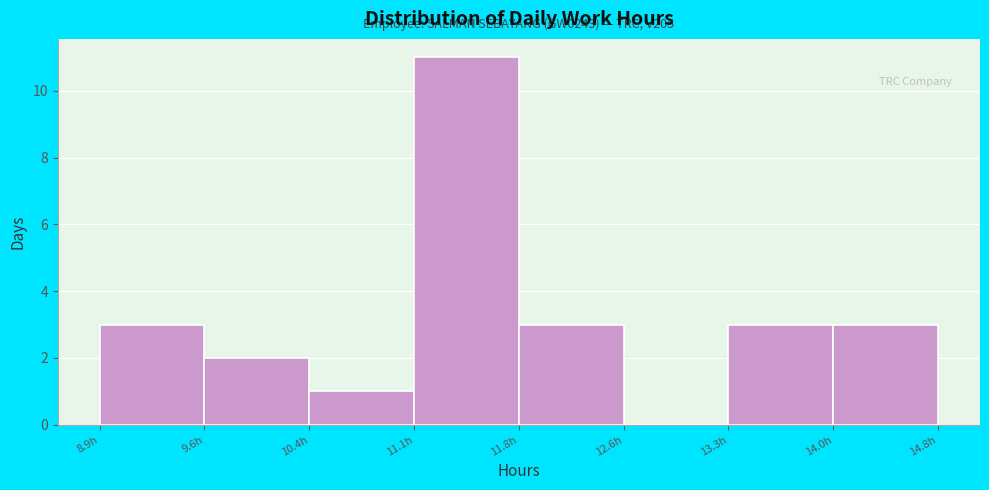

Over which range of the x-axis is the bar tallest?

11.1 to 11.8